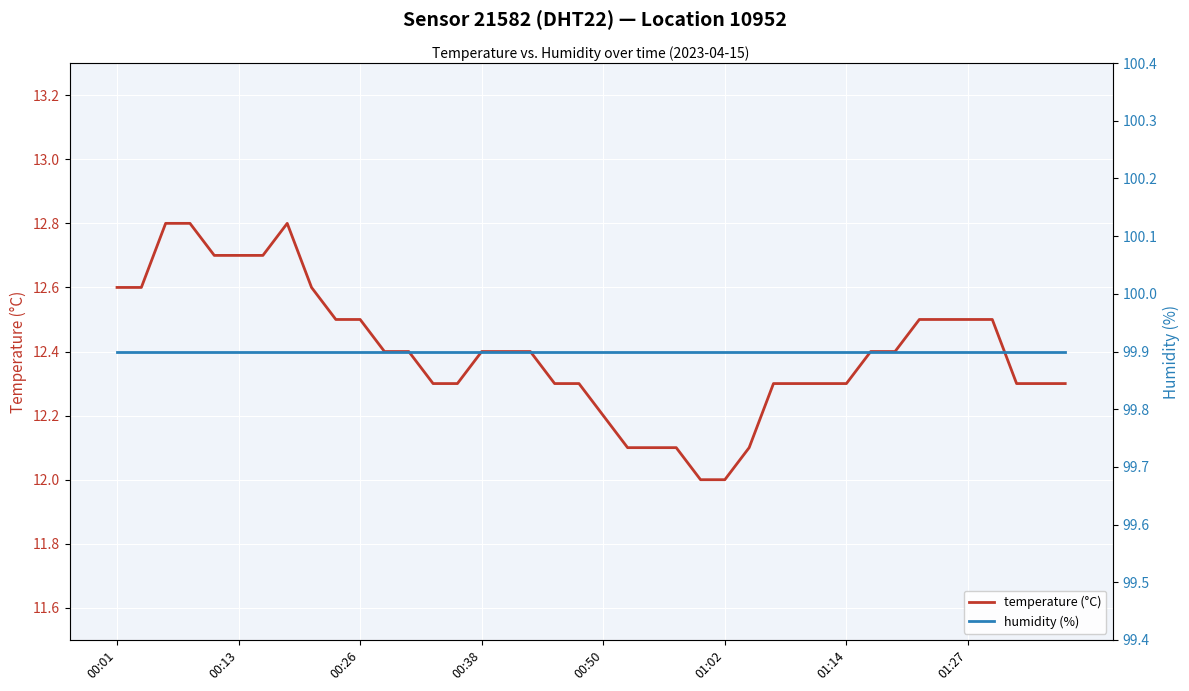

True or false: temperature (°C) has a value of 12.4 at 00:38.

True